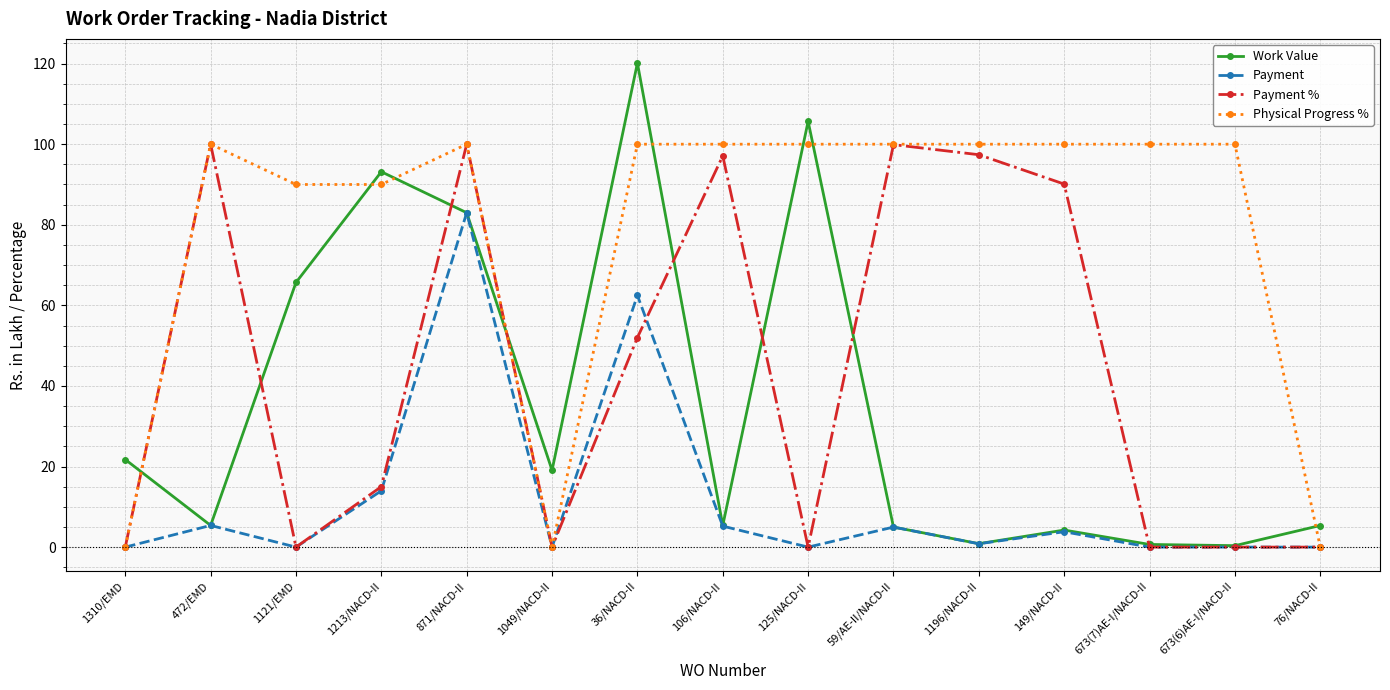

What is the spread (max minus min) of values at 125/NACD-II?

105.7